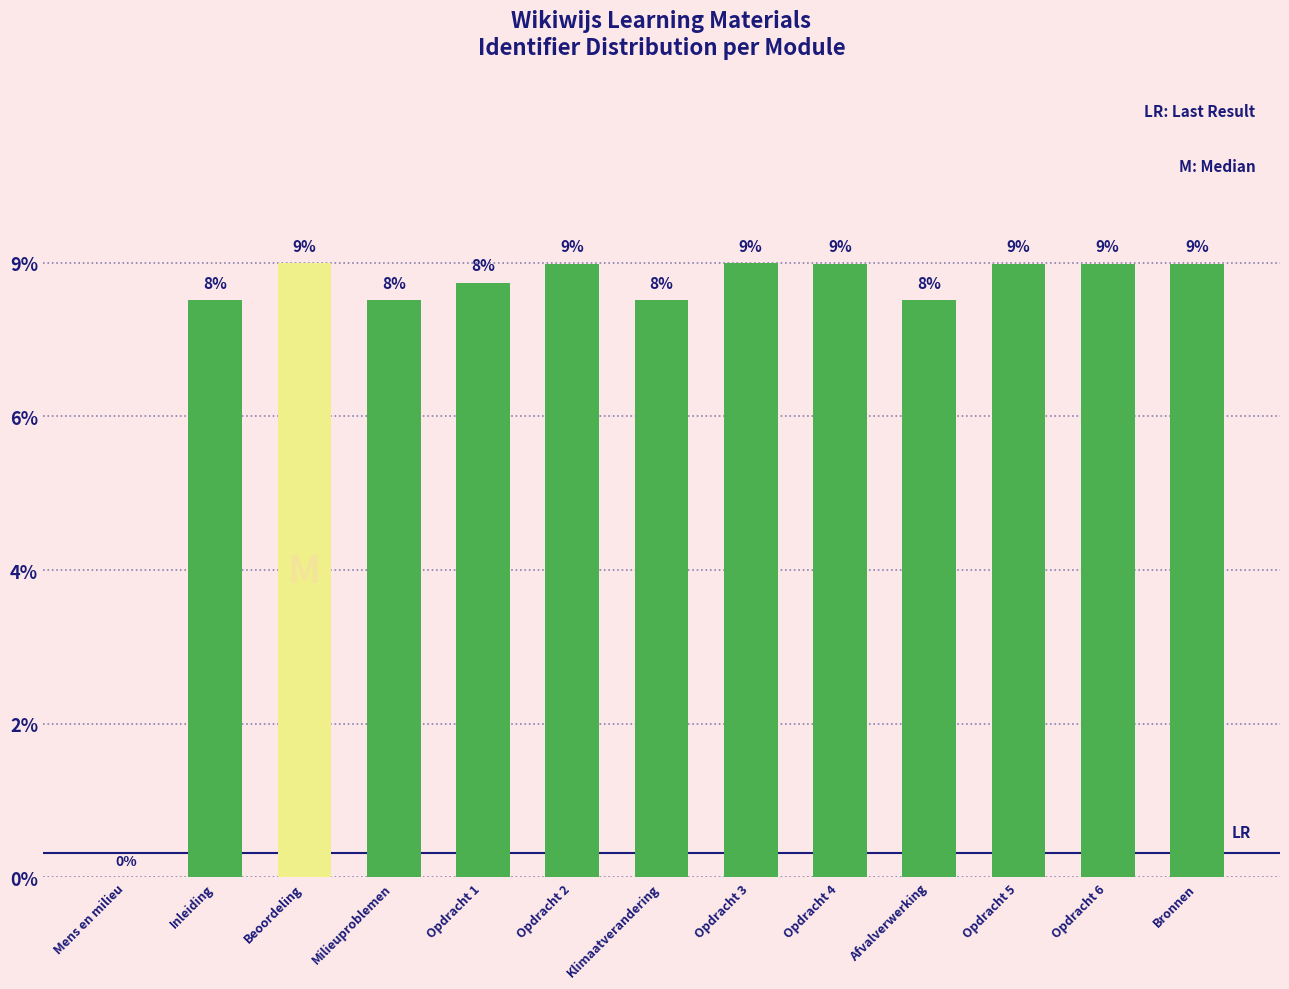

What is the value of the 10th bar from the left?

8.0